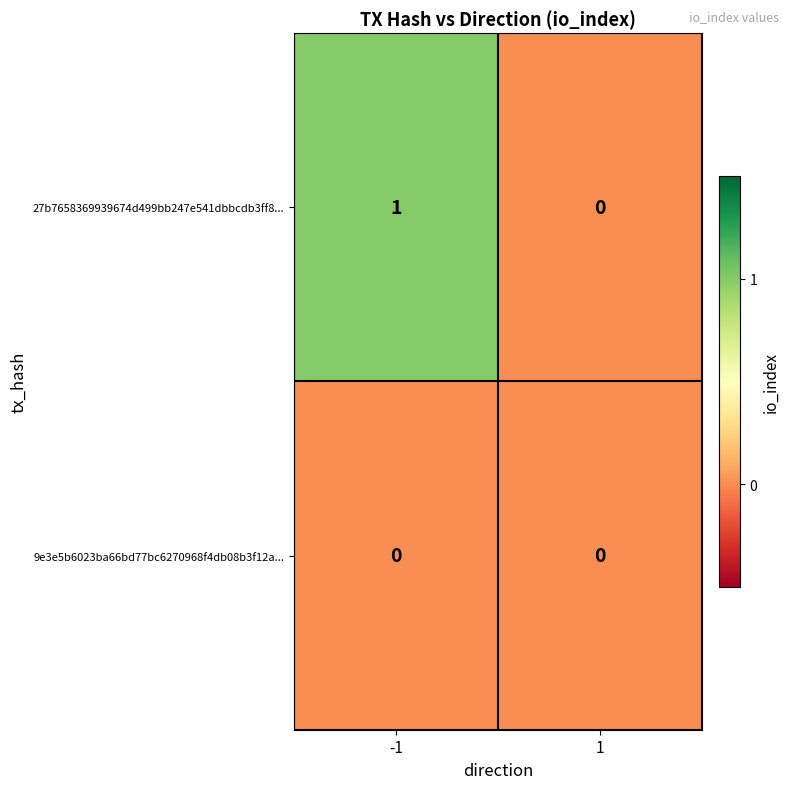

List the series in order of their overall mean, highest first.

27b7658369939674d499bb247e541dbbcdb3ff8..., 9e3e5b6023ba66bd77bc6270968f4db08b3f12a...